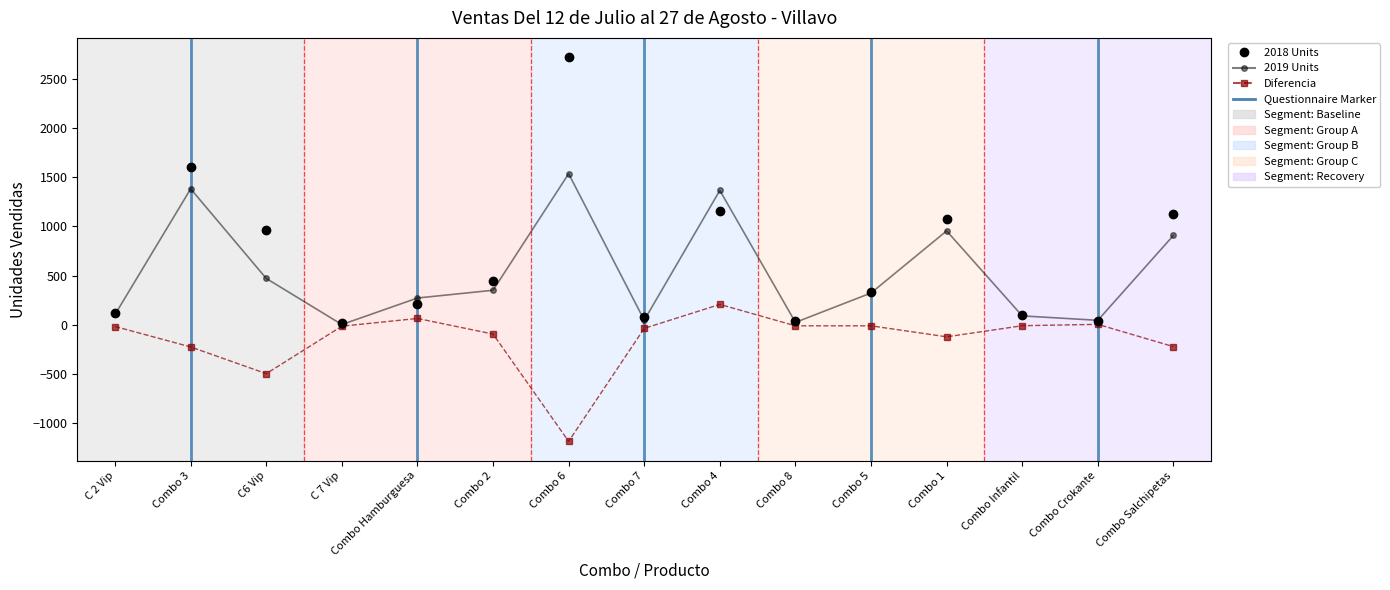

List the series in order of their peak value, lowest first.

Diferencia, 2019, 2018